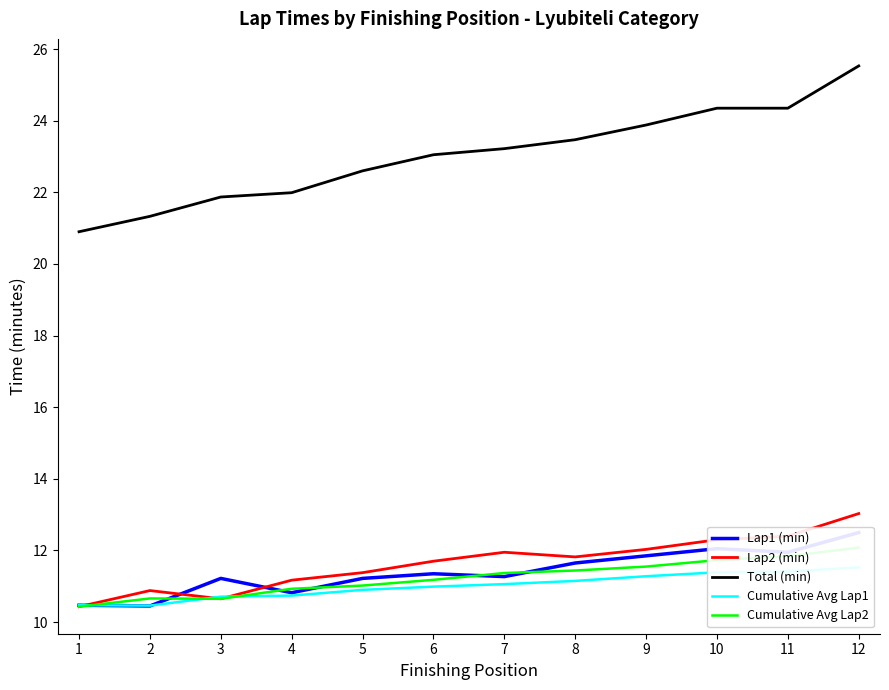

Reading left to right, transcribe all the data shown in this chart.

Lap1 (min): 10.5	10.4	11.2	10.8	11.2	11.3	11.3	11.7	11.8	12.1	11.9	12.5
Lap2 (min): 10.4	10.9	10.7	11.2	11.4	11.7	11.9	11.8	12.0	12.3	12.4	13.0
Total (min): 20.9	21.3	21.9	22.0	22.6	23.1	23.2	23.5	23.9	24.4	24.4	25.5
Cumulative Avg Lap1: 10.5	10.5	10.7	10.7	10.9	11.0	11.1	11.2	11.3	11.4	11.4	11.5
Cumulative Avg Lap2: 10.4	10.7	10.7	10.9	11.0	11.2	11.4	11.4	11.6	11.7	11.8	12.1